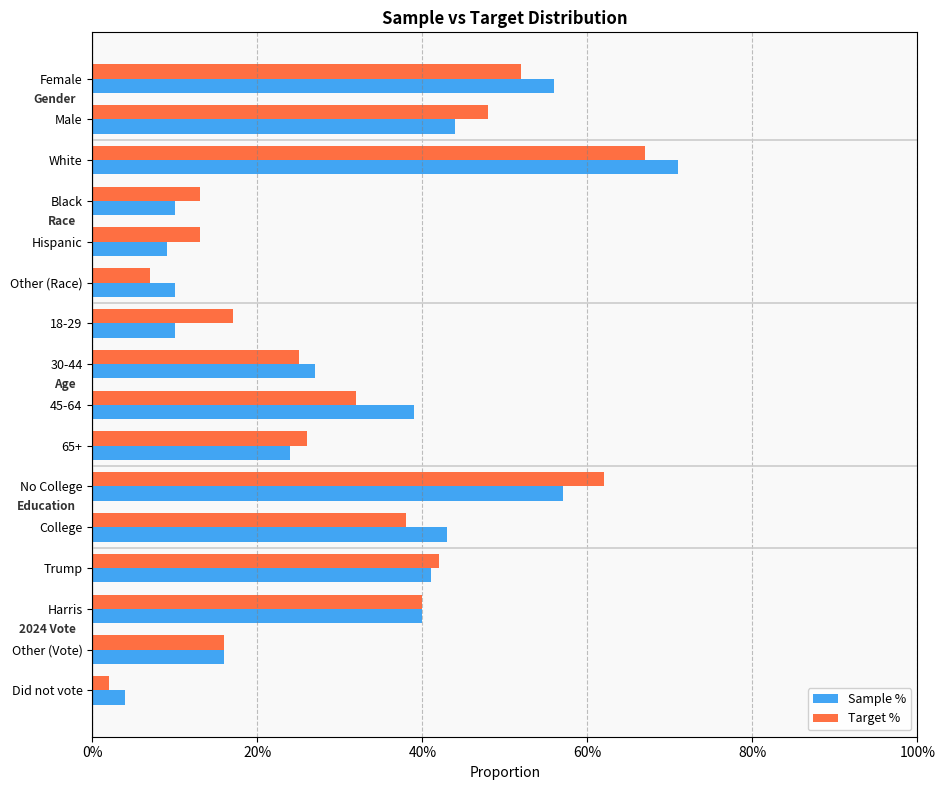

What are all the series names shown in the legend?

Sample %, Target %